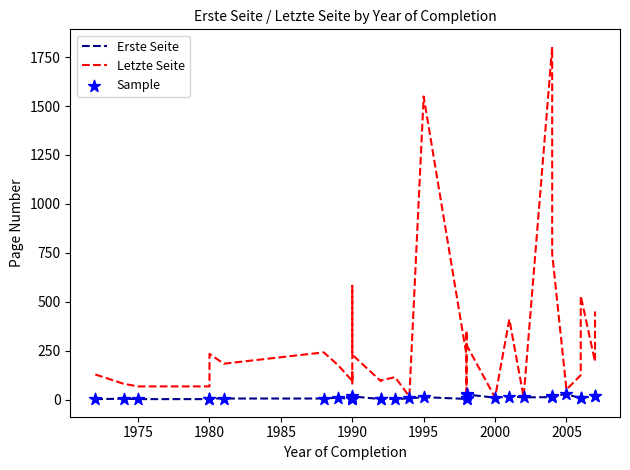

Which series reaches the maximum Y coordinate?

Letzte Seite